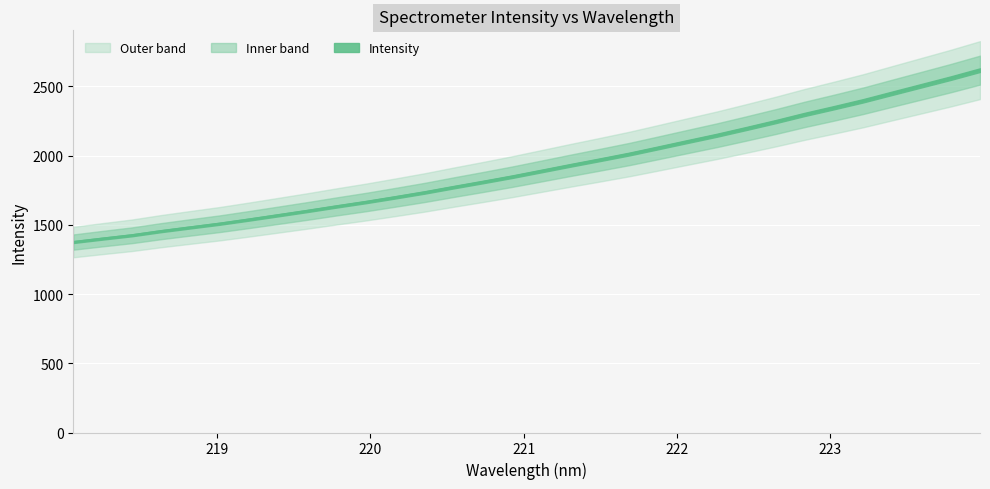

Is this an area chart (filled region under the line)?

No